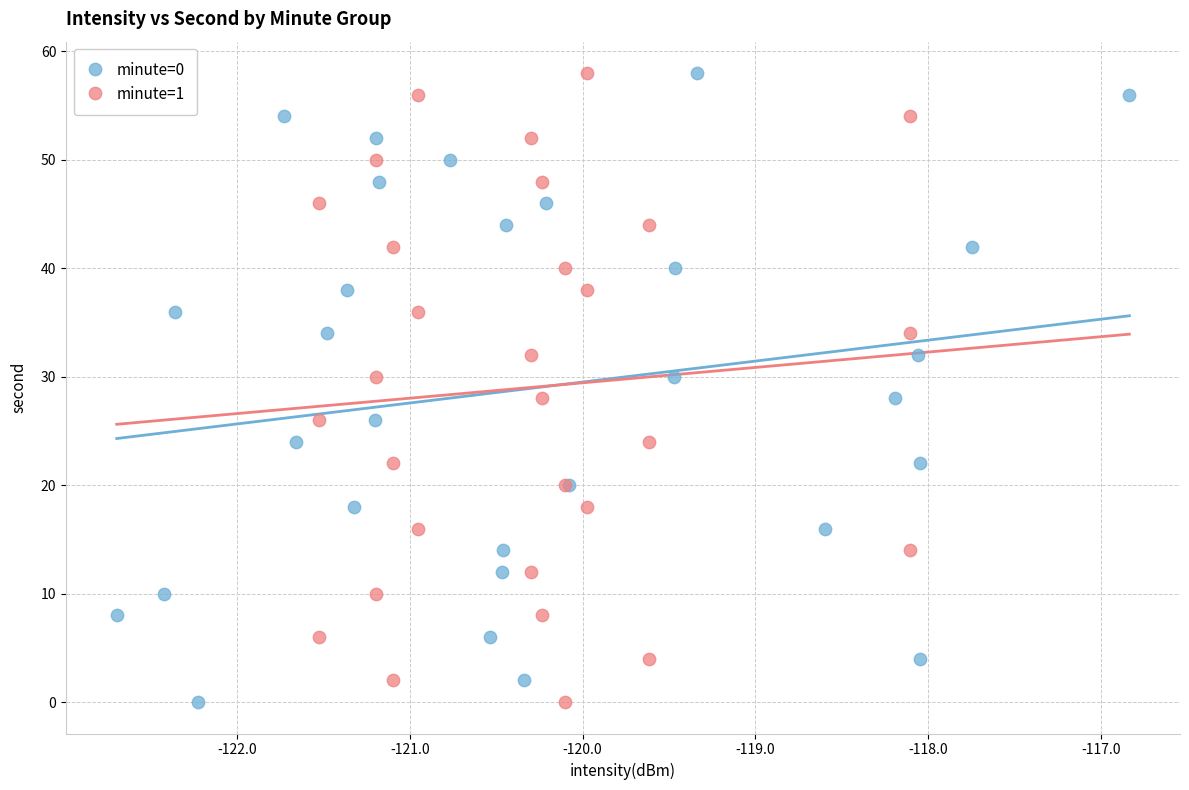

What are all the series names shown in the legend?

minute=0, minute=1